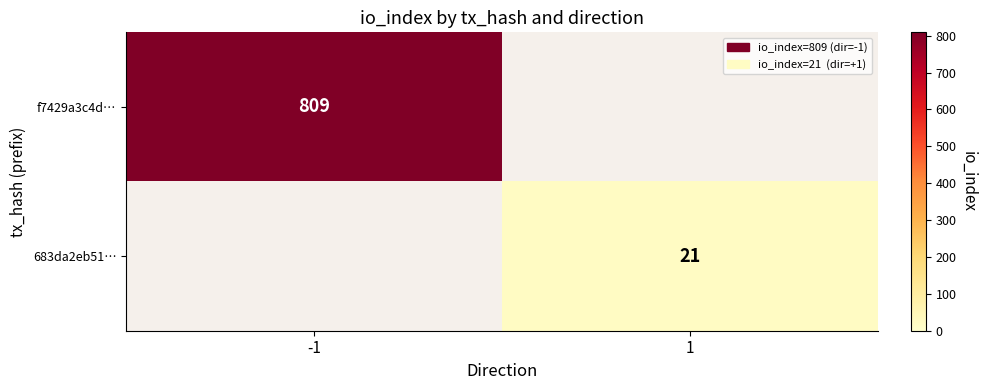

Is the value of 683da2eb51… at 1 greater than the value of f7429a3c4d… at -1?

No